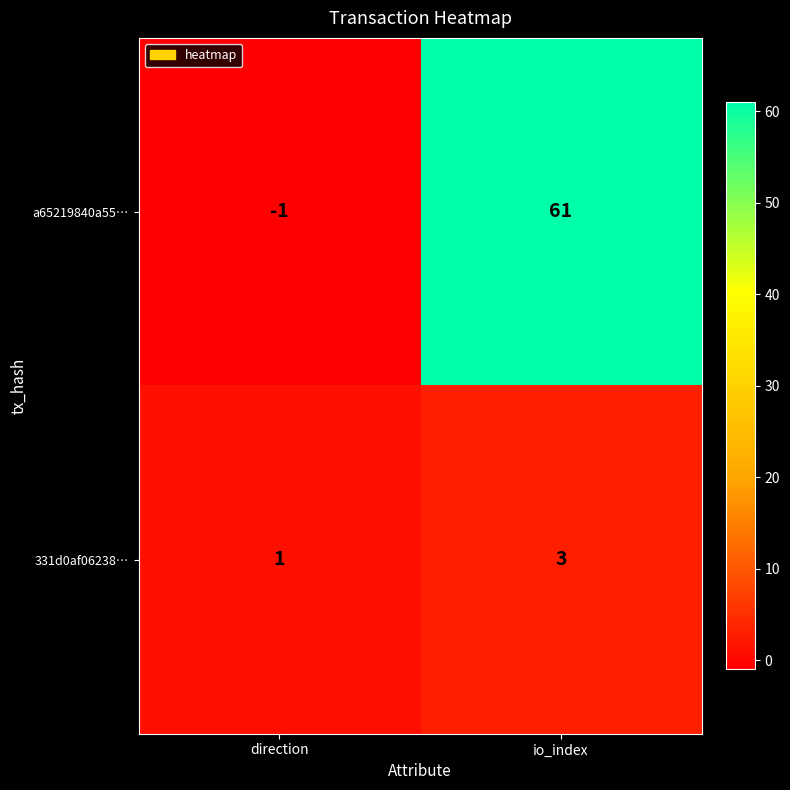

Reading left to right, what are all the values shown in this chart?

a65219840a55…: -1	61
331d0af06238…: 1	3